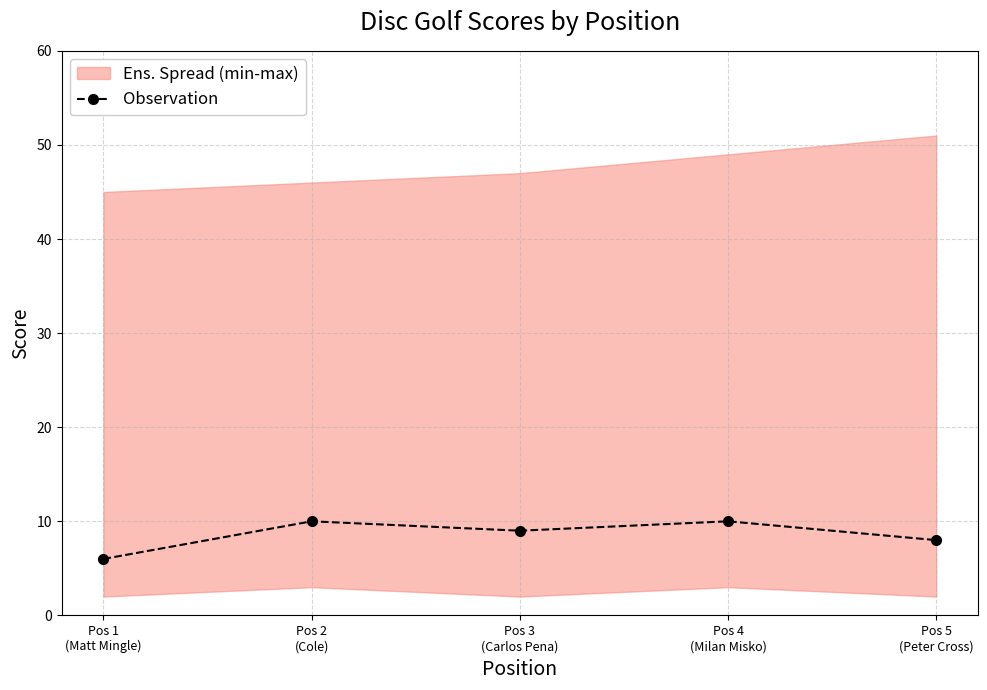

What is the label of the 1st point from the left?

Pos 1
(Matt Mingle)